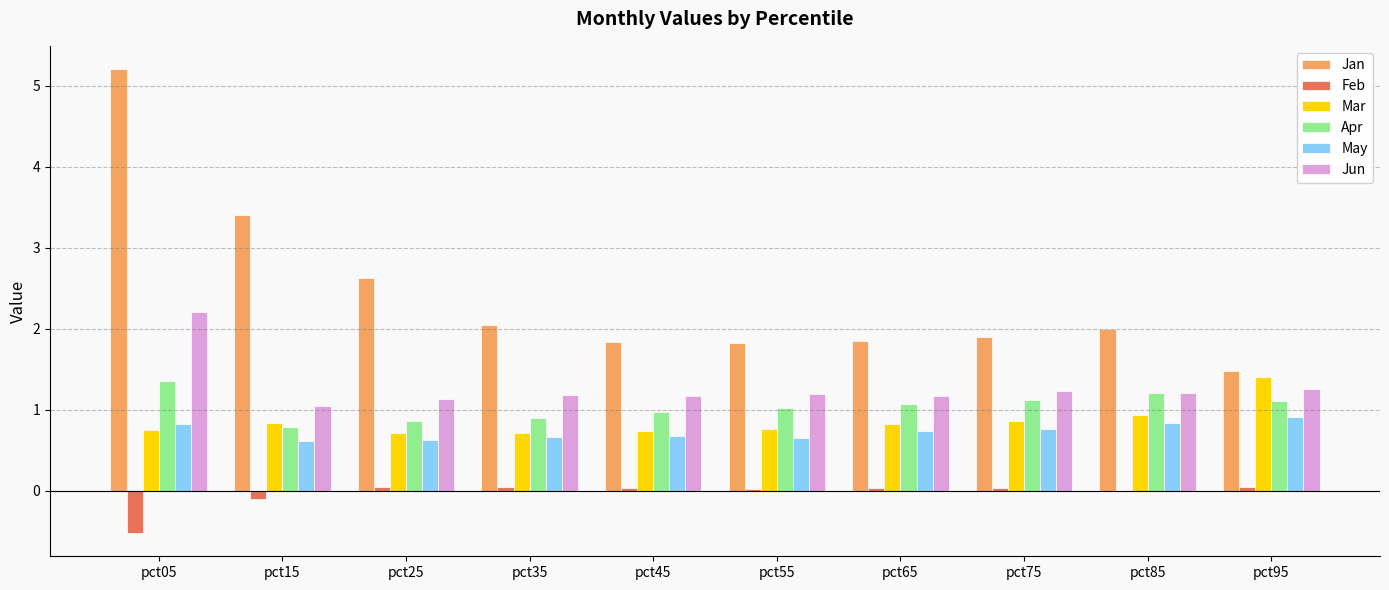

What is the sum of the Apr values at pct25 and pct55?

1.9